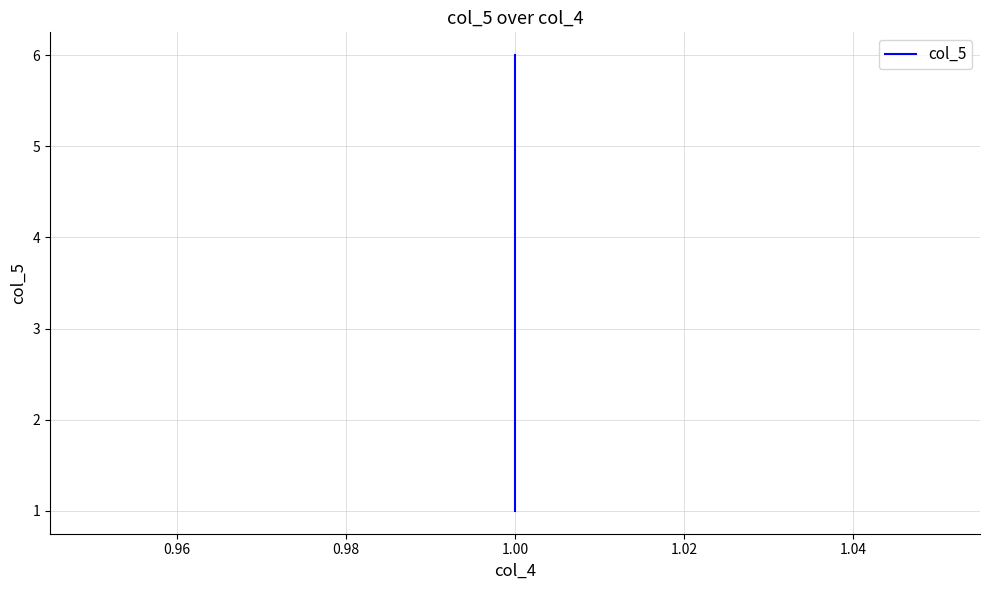

What is the value of the 3rd point from the left?

3